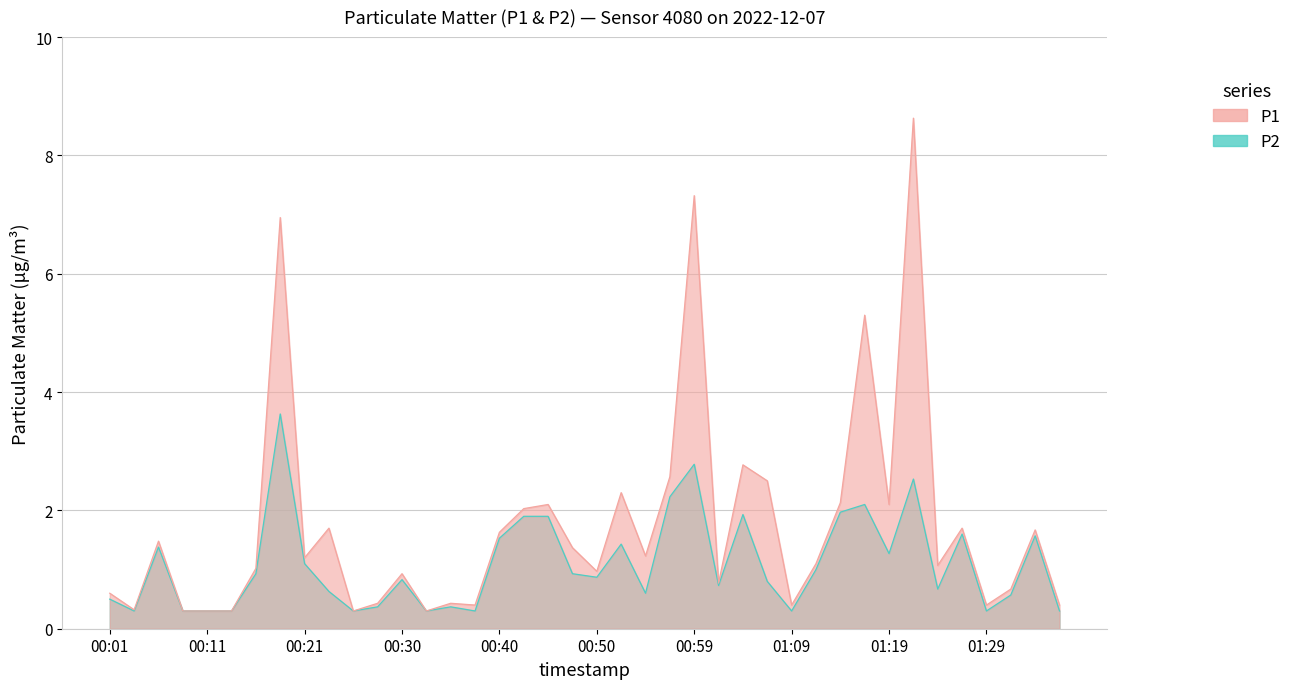

How many distinct data groups are displayed?

2